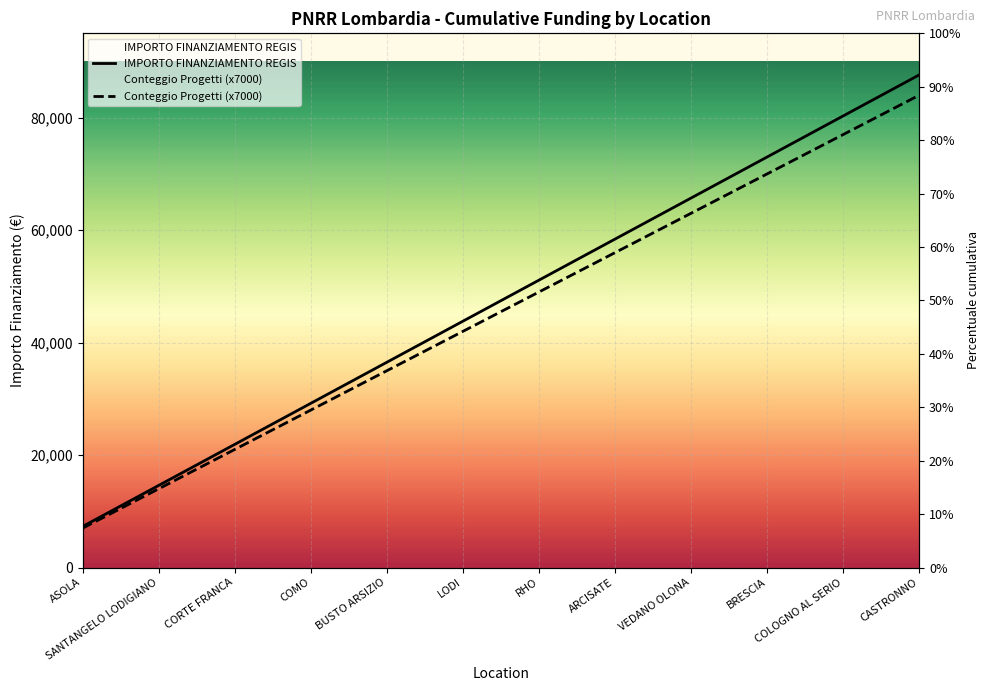

Rank the series by their maximum value, from lowest to highest.

Conteggio Progetti (x7000), IMPORTO FINANZIAMENTO REGIS